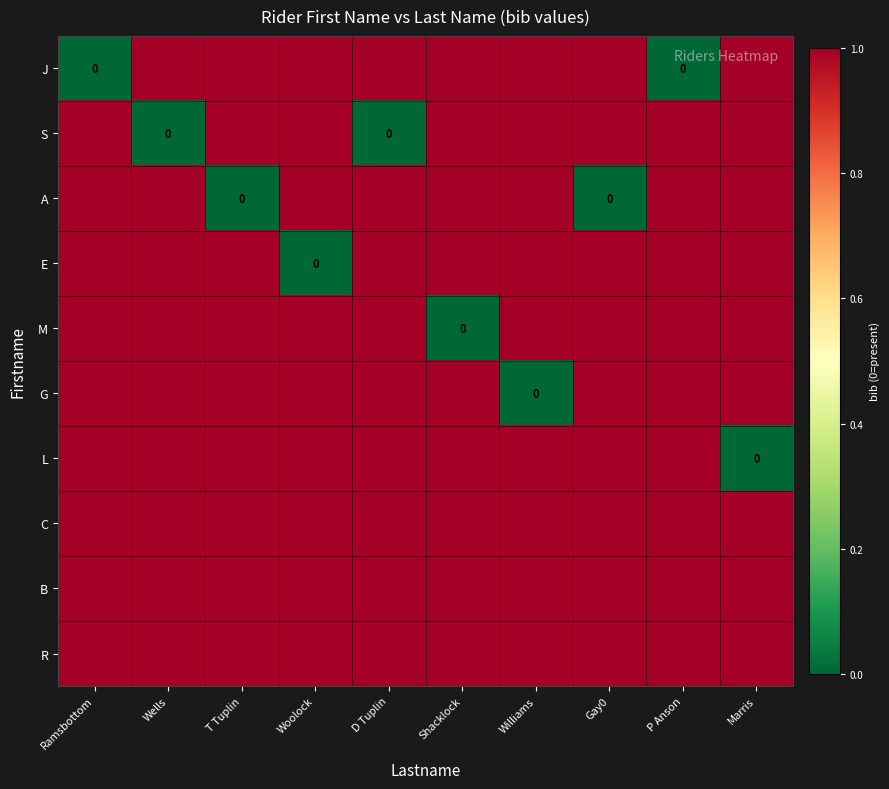

How many data points does each series have?

10